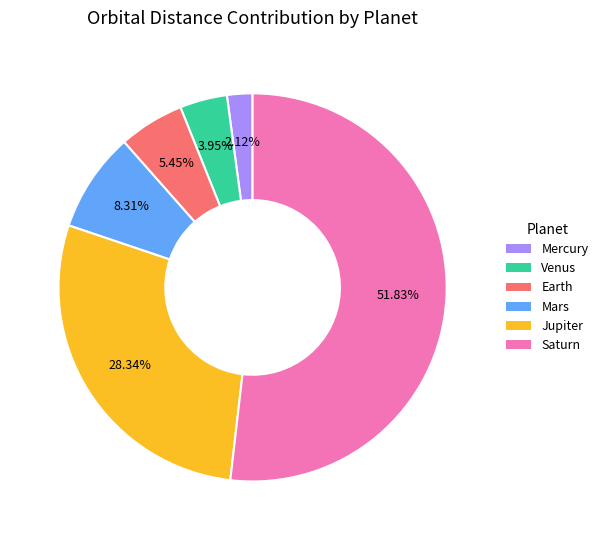

True or false: Earth accounts for 5% of the total.

True